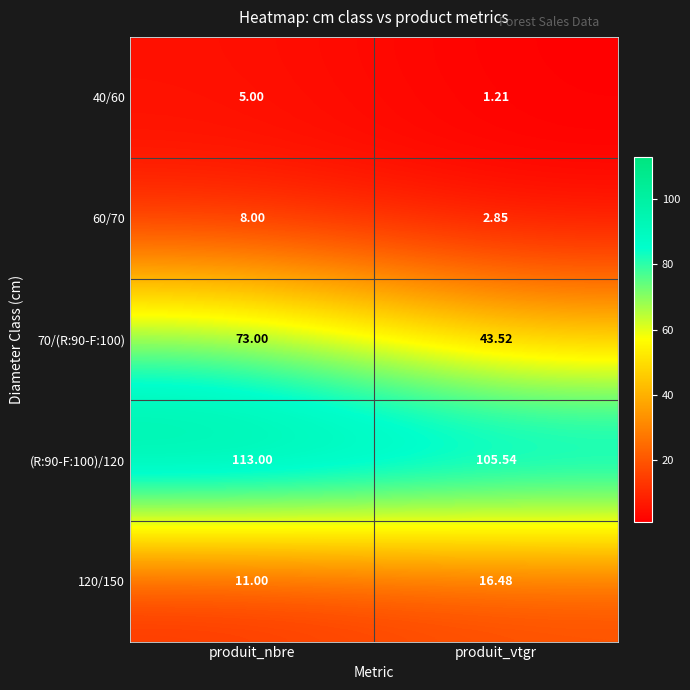

Is the value of 60/70 at produit_vtgr greater than the value of 40/60 at produit_nbre?

No